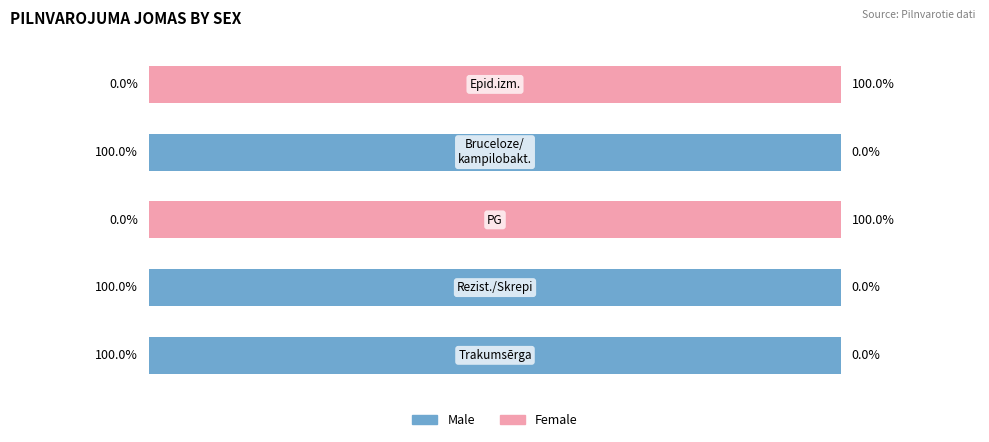

What is the sum of all Male values?

300